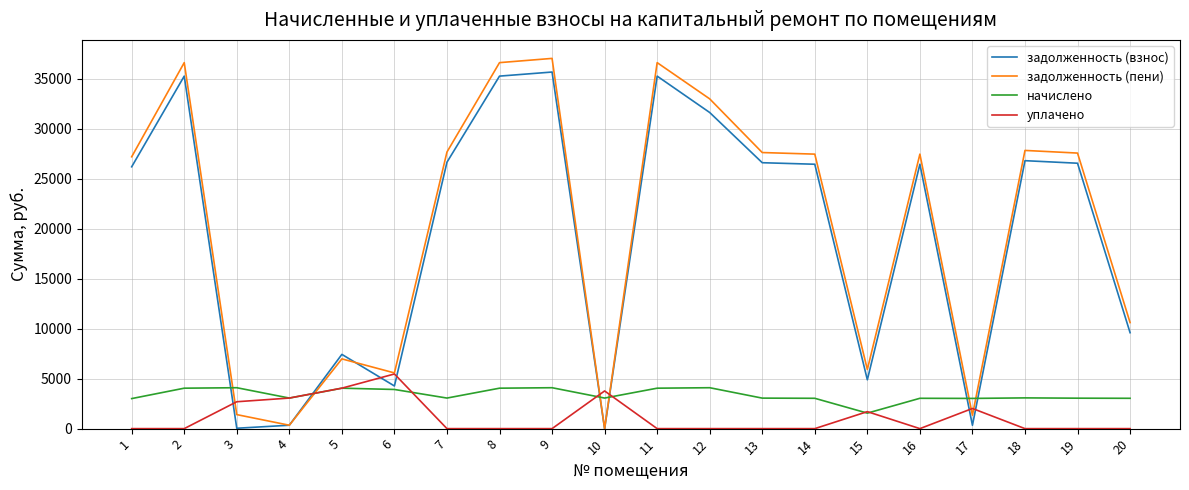

At how many categories does at least one series exceed 11416?

12